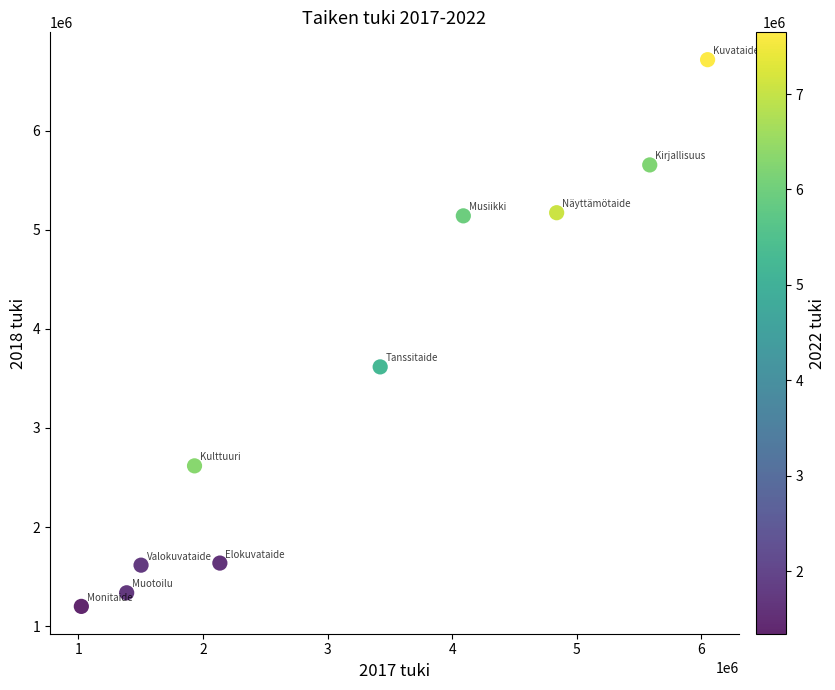

What is the range of Y values (max minus min)?

5515000